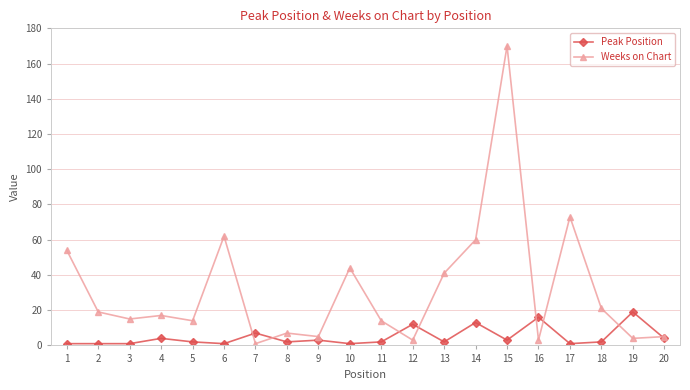

True or false: Weeks on Chart and Peak Position intersect in this chart.

True